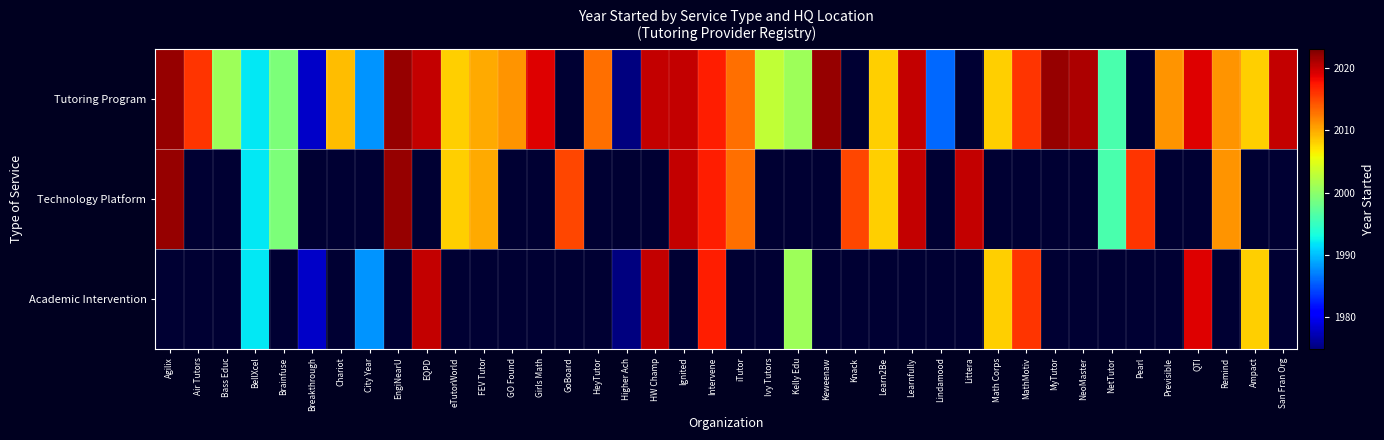

The Academic Intervention series shows 2001.0 at Kelly Edu. True or false?

True